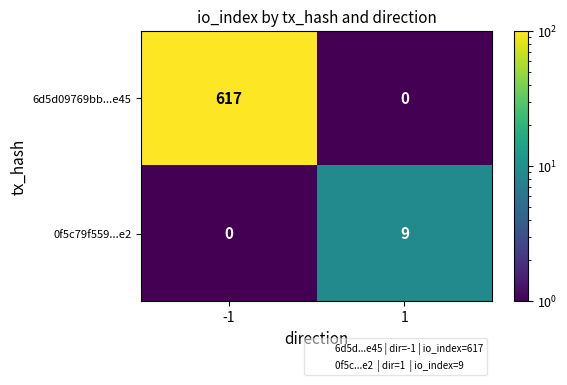

Rank the series by their maximum value, from lowest to highest.

0f5c79f559...e2, 6d5d09769bb...e45